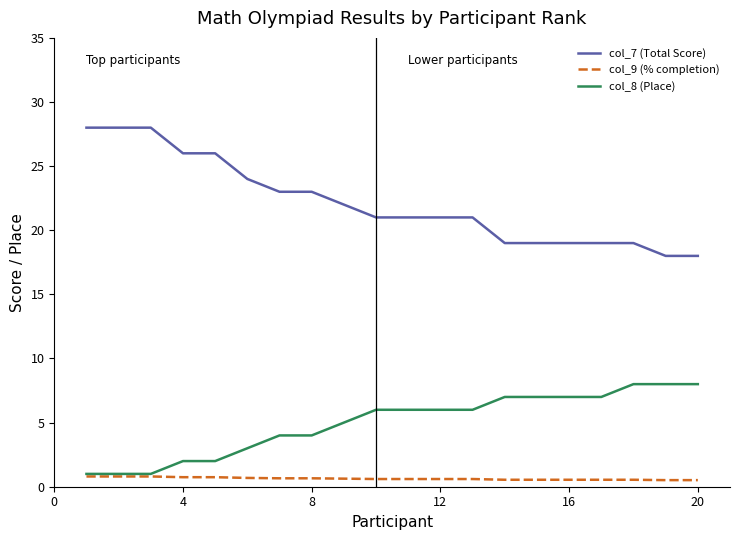

True or false: col_9 (% completion) and col_7 (Total Score) cross at least once.

False